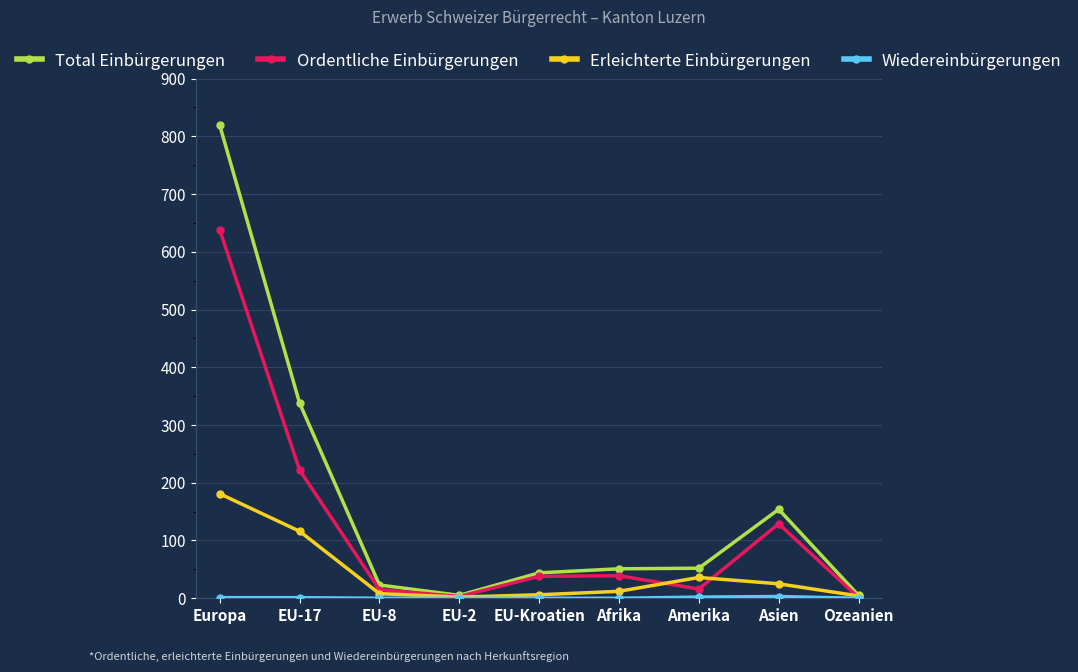

Which series has the largest total across all categories?

Total Einbürgerungen